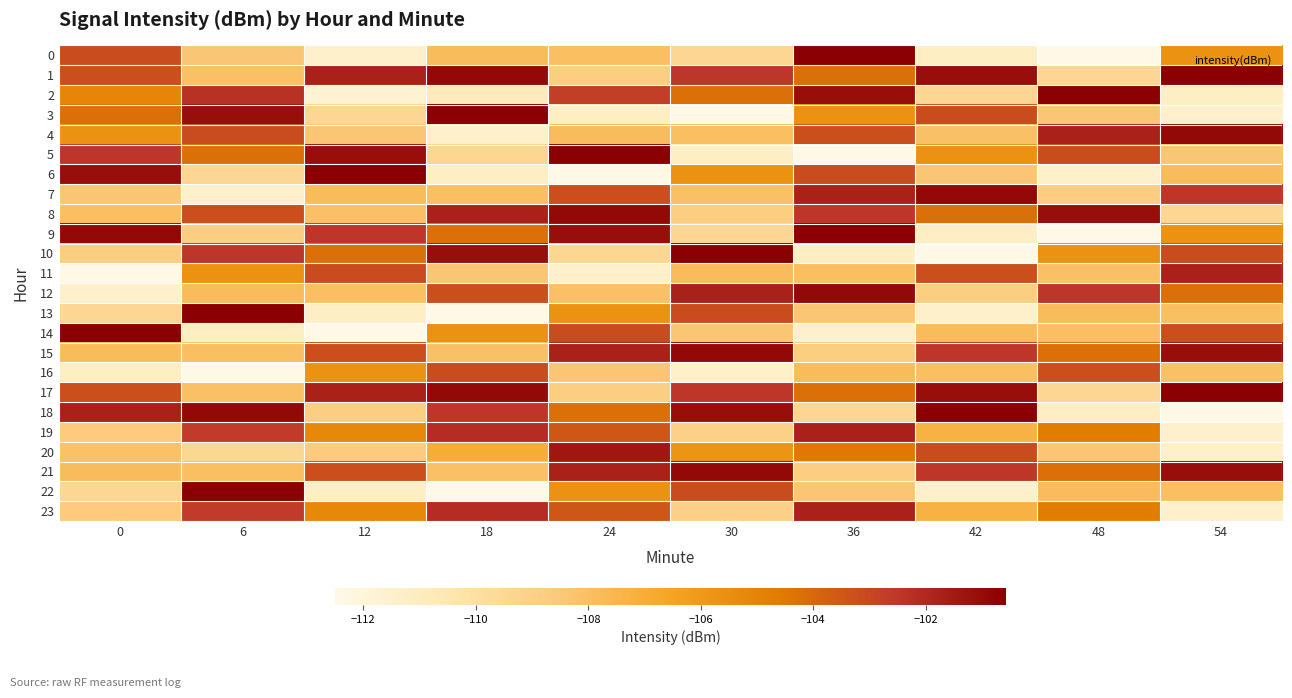

List the series in order of their peak value, highest first.

0, 1, 2, 3, 5, 6, 9, 10, 13, 14, 17, 18, 22, 4, 7, 8, 12, 15, 21, 20, 19, 23, 11, 16